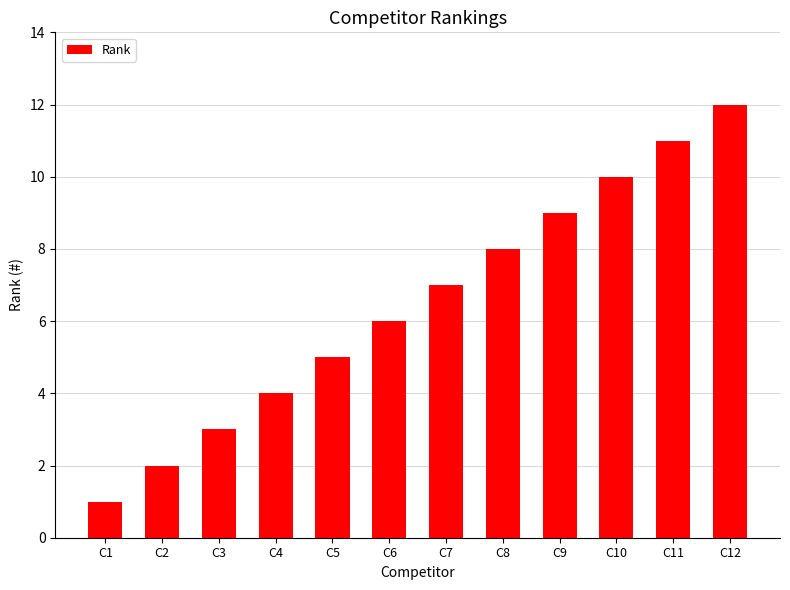

Are the bars grouped side by side (vs. stacked)?

No